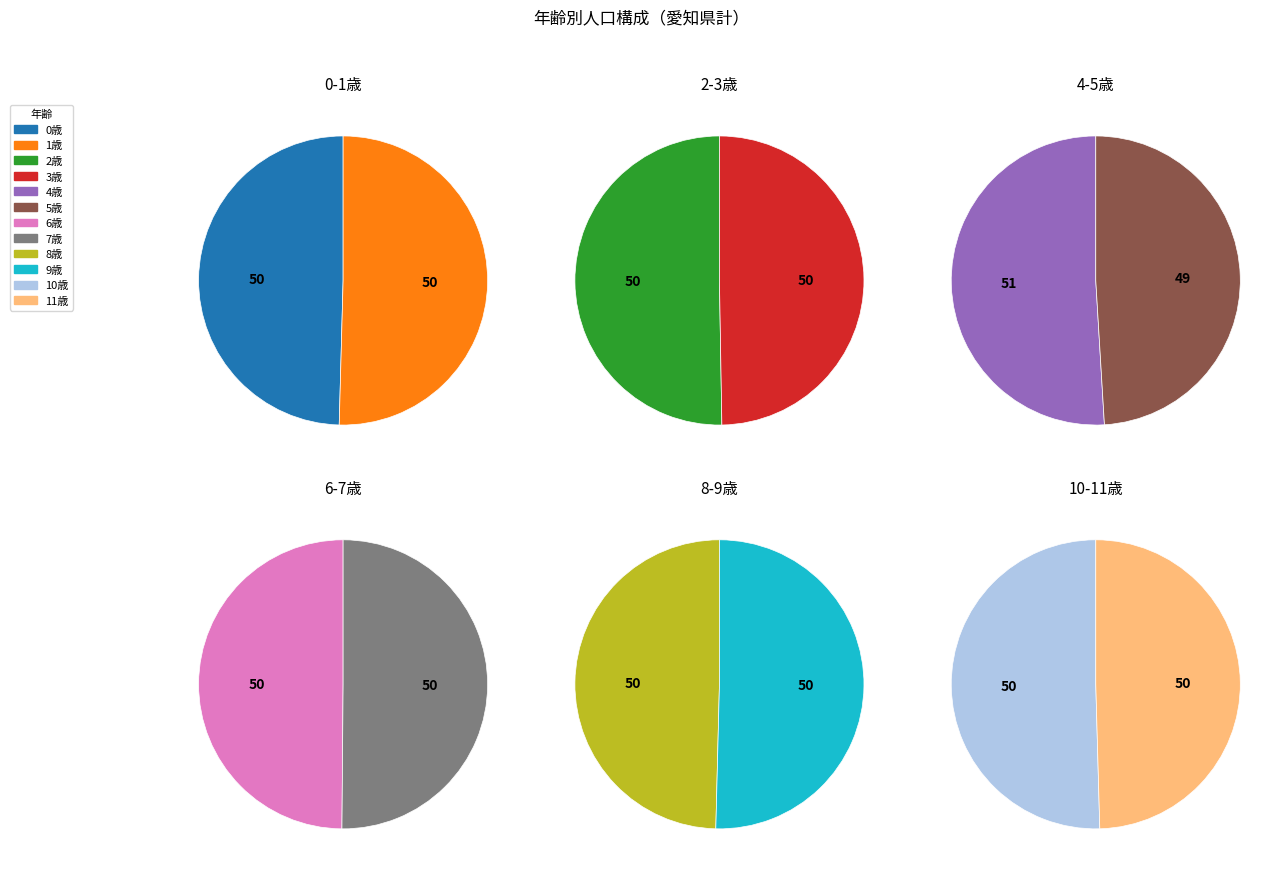

Is 11歳 the majority of the pie?

No